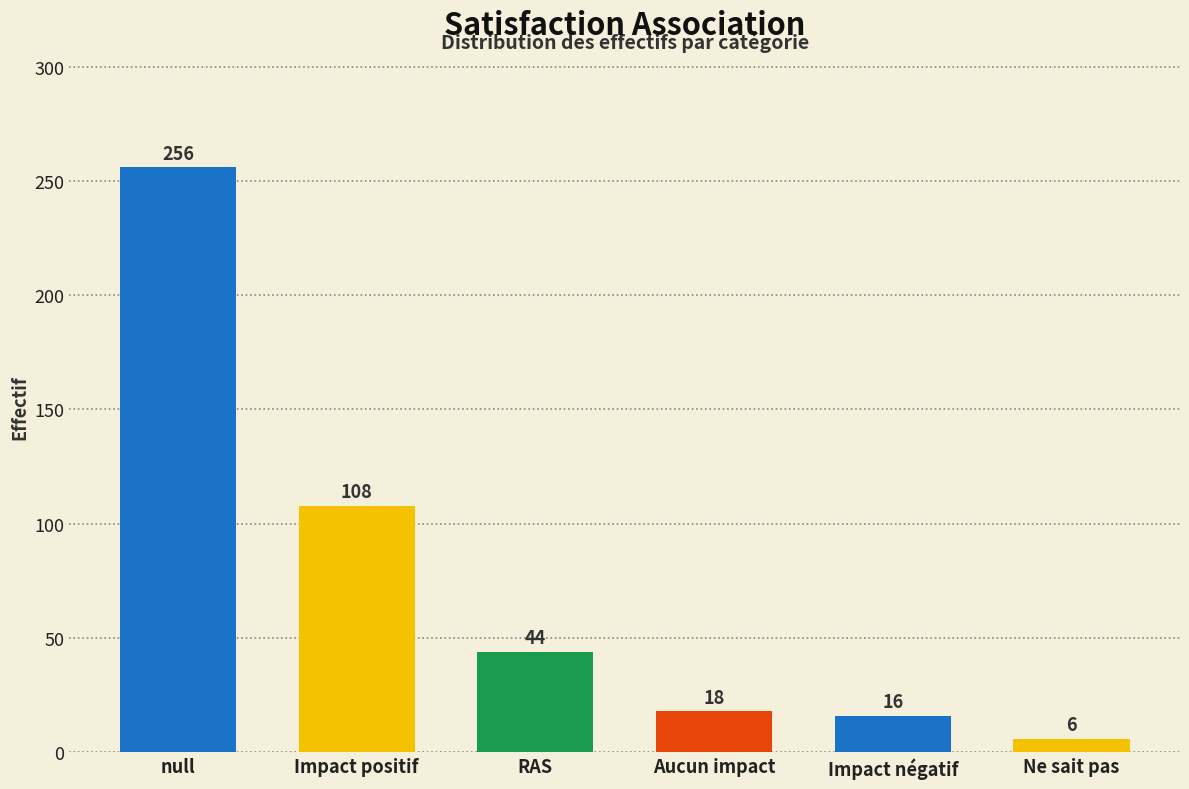

What is the average value?

75